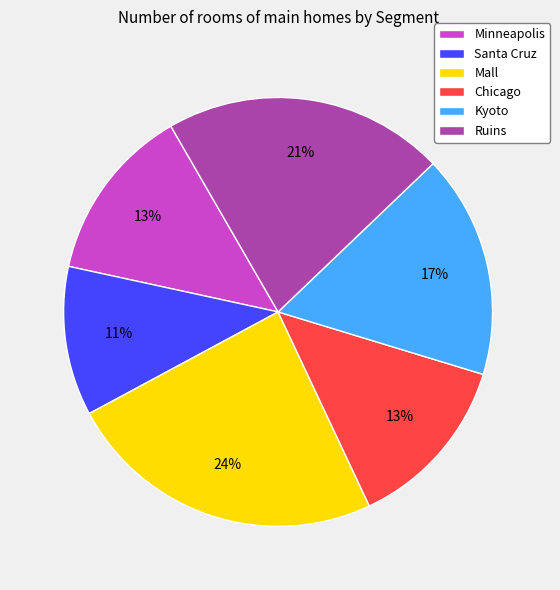

Which category has the biggest portion of the pie?

Mall